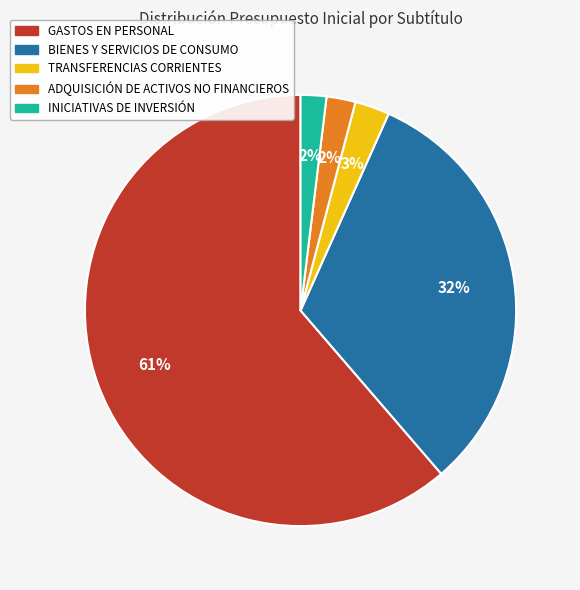

Which category accounts for the majority?

GASTOS EN PERSONAL